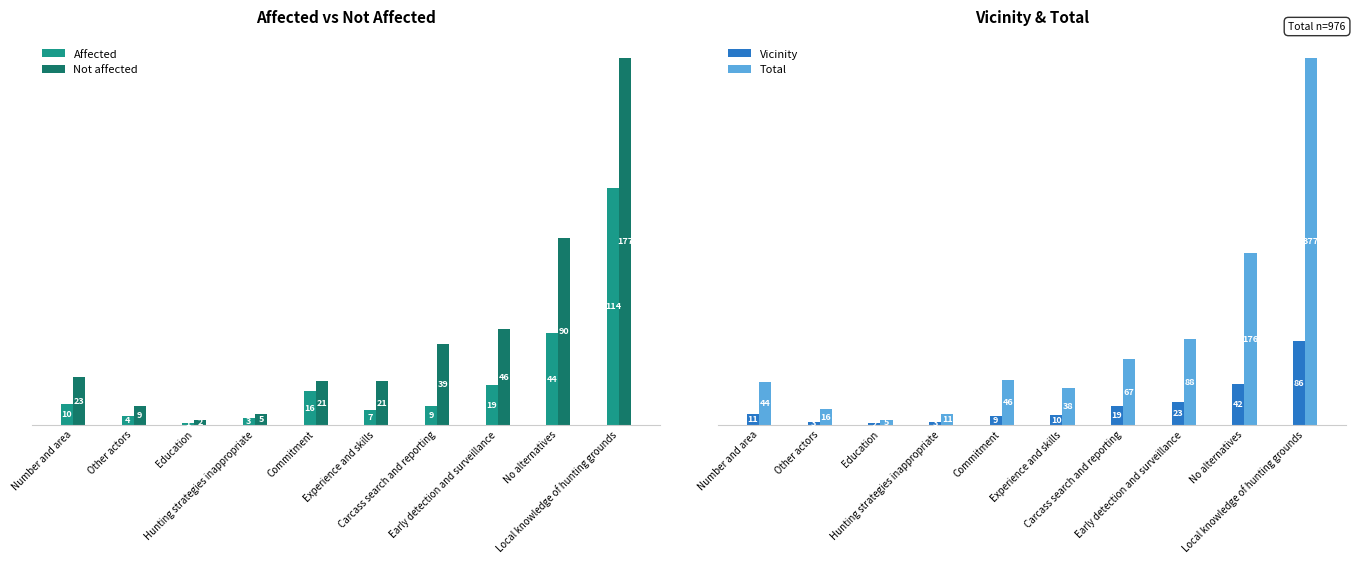

The Not affected series shows 2 at Education. True or false?

True